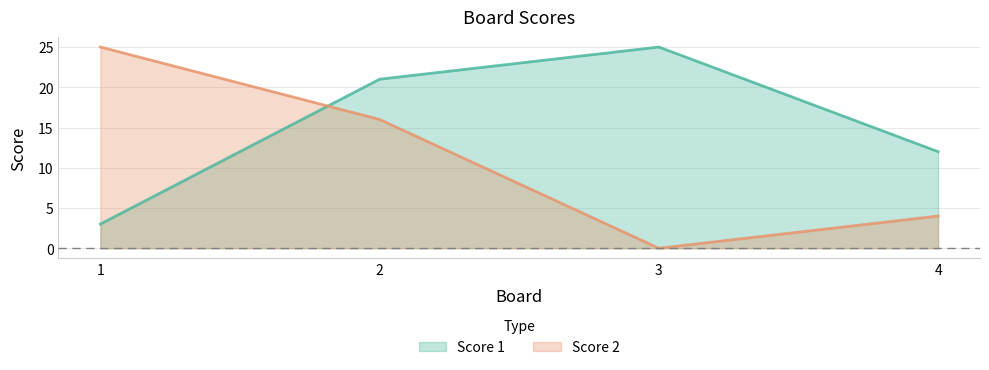

Between which two adjacent categories do Score 2 and Score 1 first intersect?

1 and 2